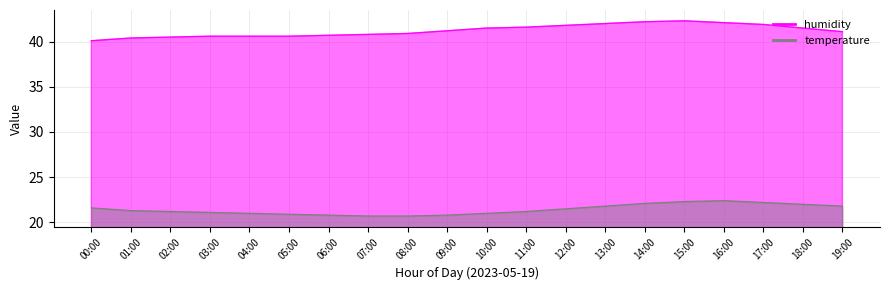

What is the average value of the temperature series?

21.4